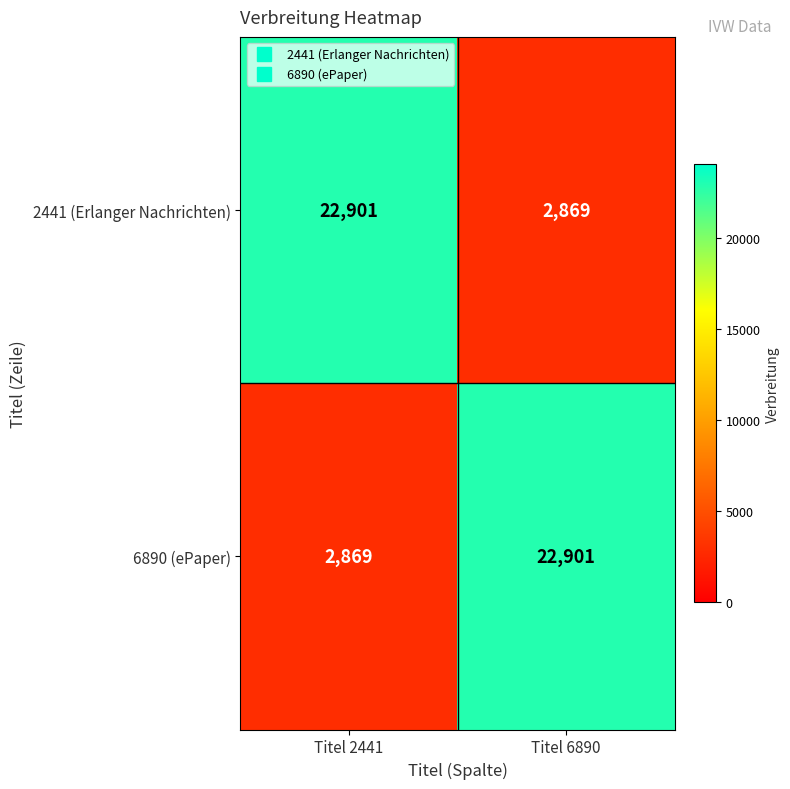

What is the sum of all 2441 (Erlanger Nachrichten) values?

25770